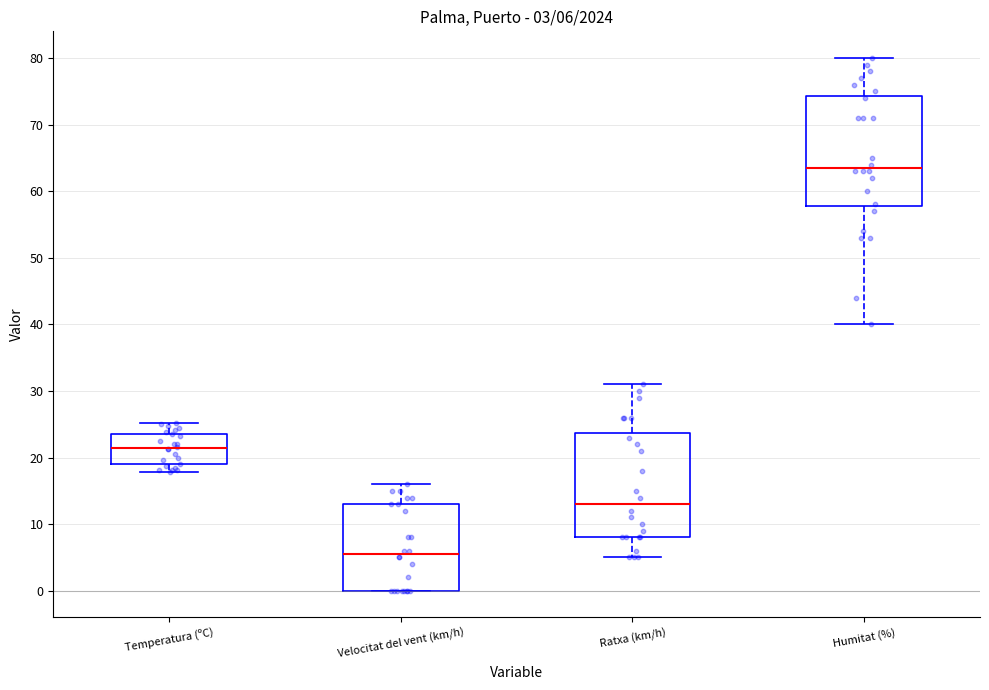

Which box's median line is the highest?

Humitat (%)